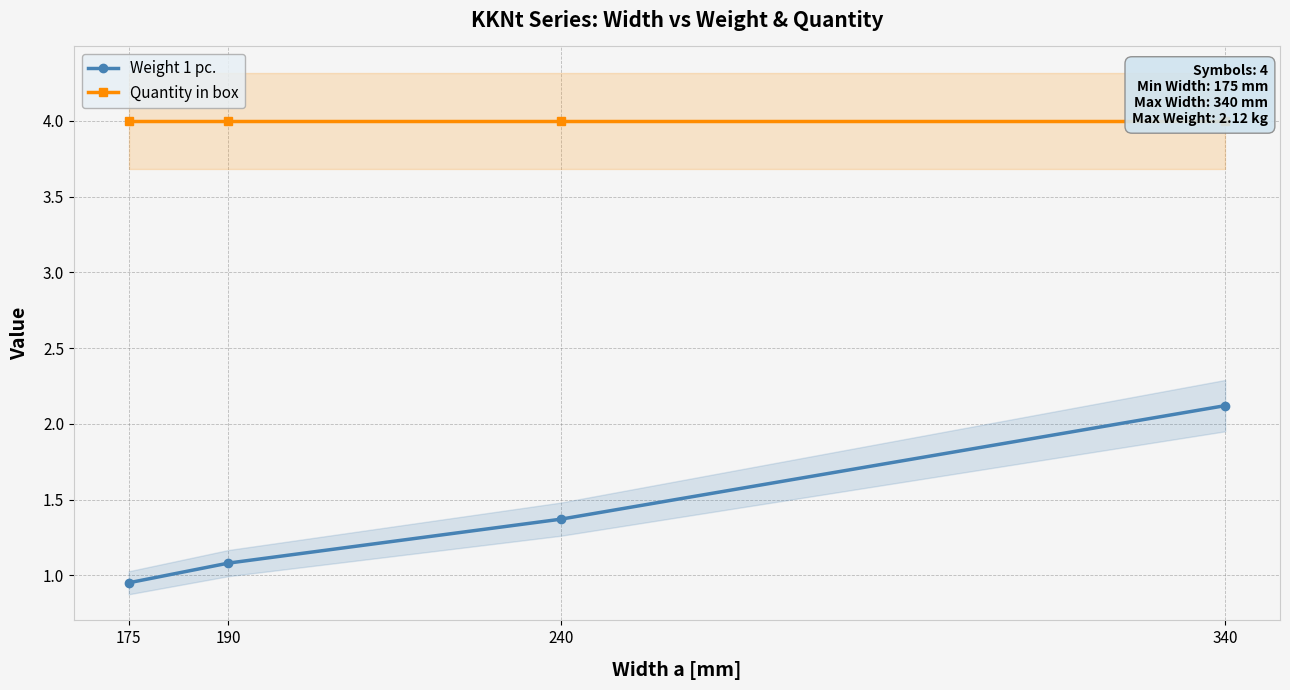

At which category is the sum across all series the highest?

340